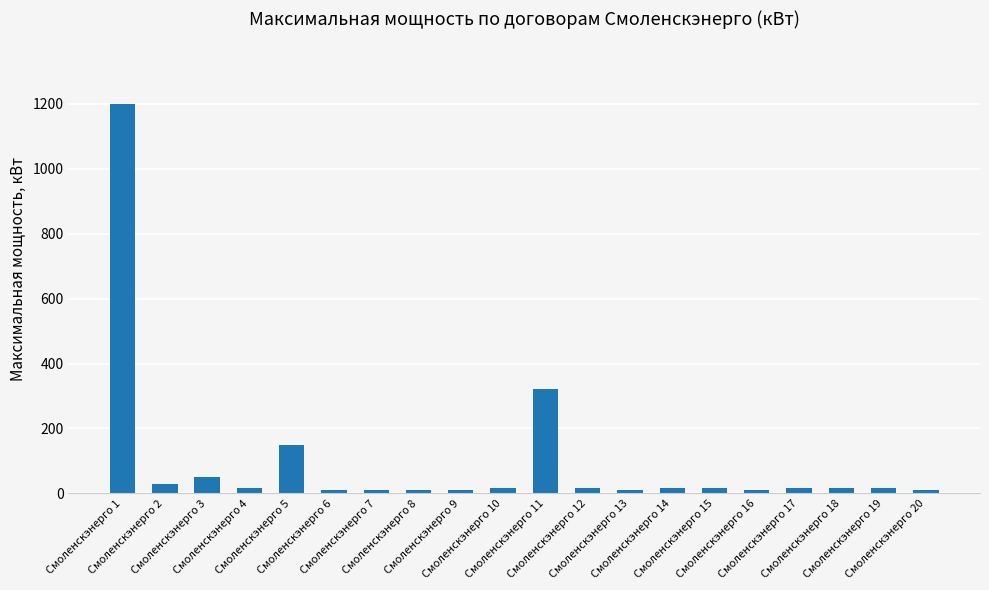

What is the difference between the maximum and second lowest values?

1190